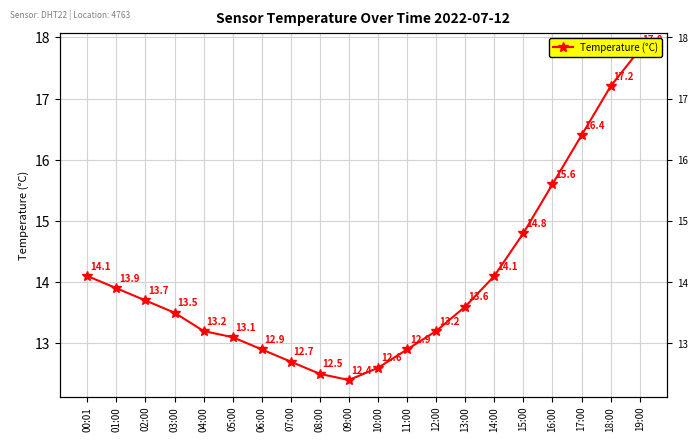

Does the chart have visible grid lines?

Yes